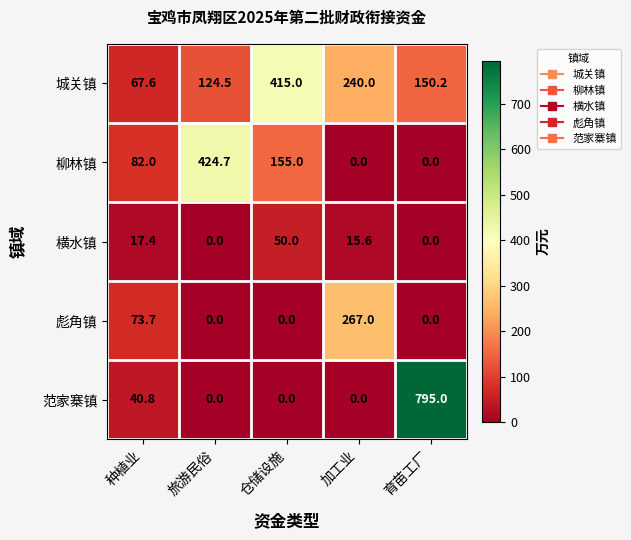

True or false: 城关镇 has a value of 415.0 at 仓储设施.

True